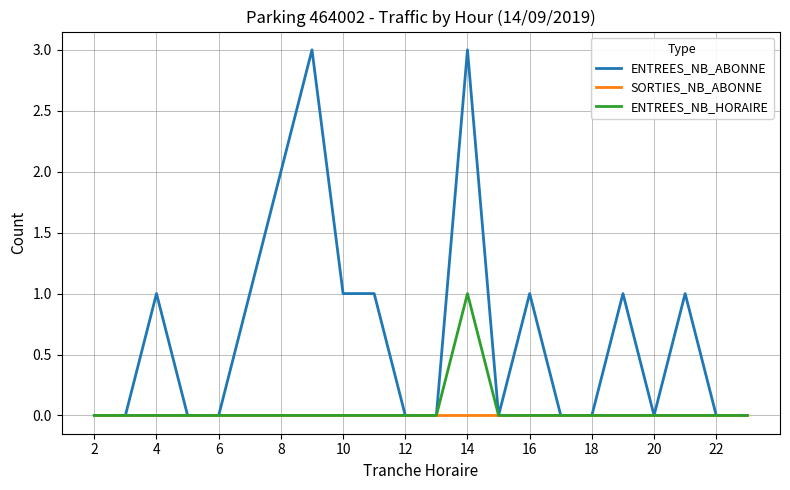

Which series has the largest total across all categories?

ENTREES_NB_ABONNE